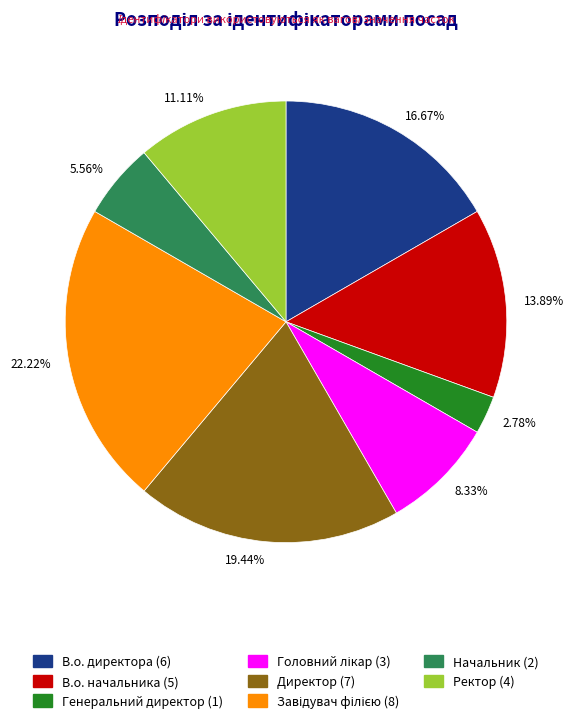

Which has a higher value, 13.89% or 2.78%?

13.89%